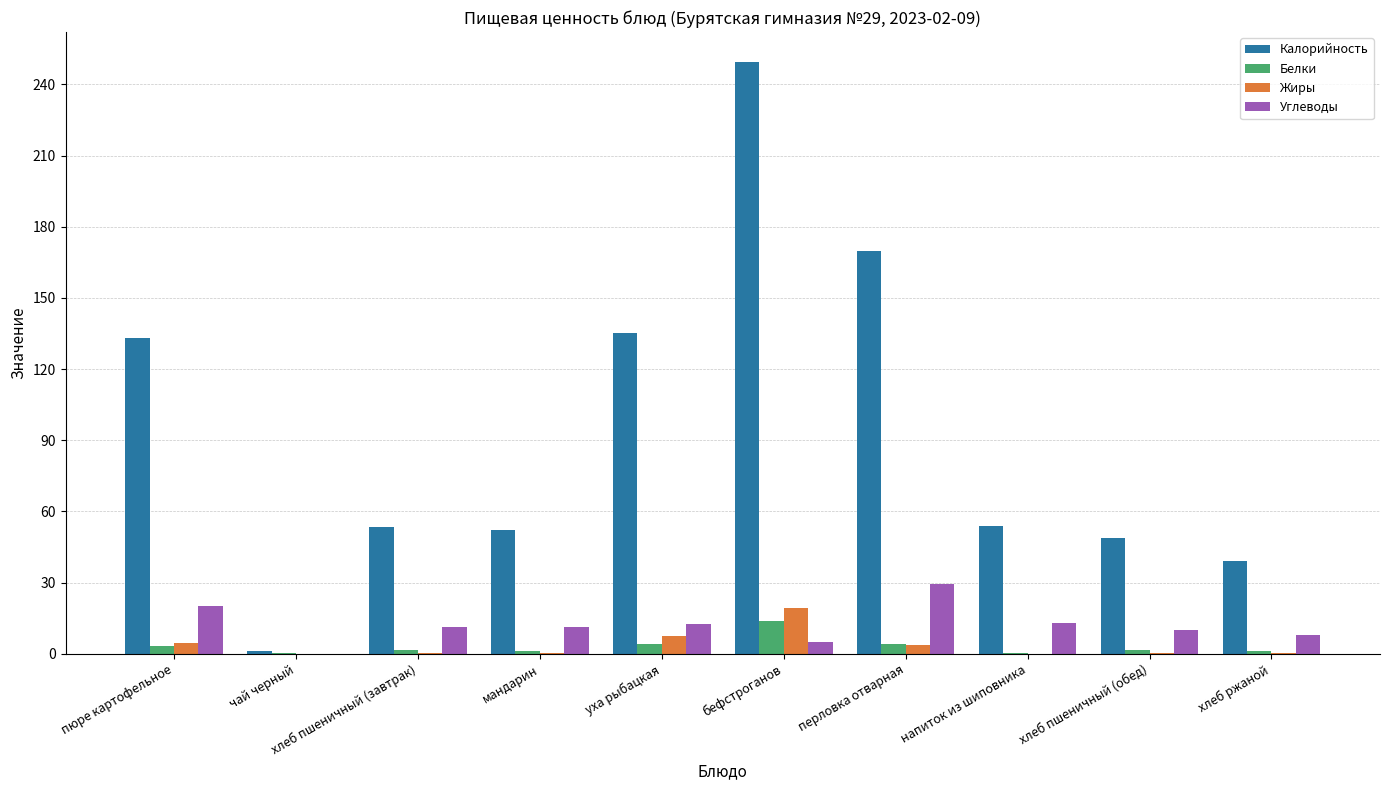

Is the value of Белки at хлеб пшеничный (завтрак) greater than the value of Углеводы at хлеб пшеничный (завтрак)?

No